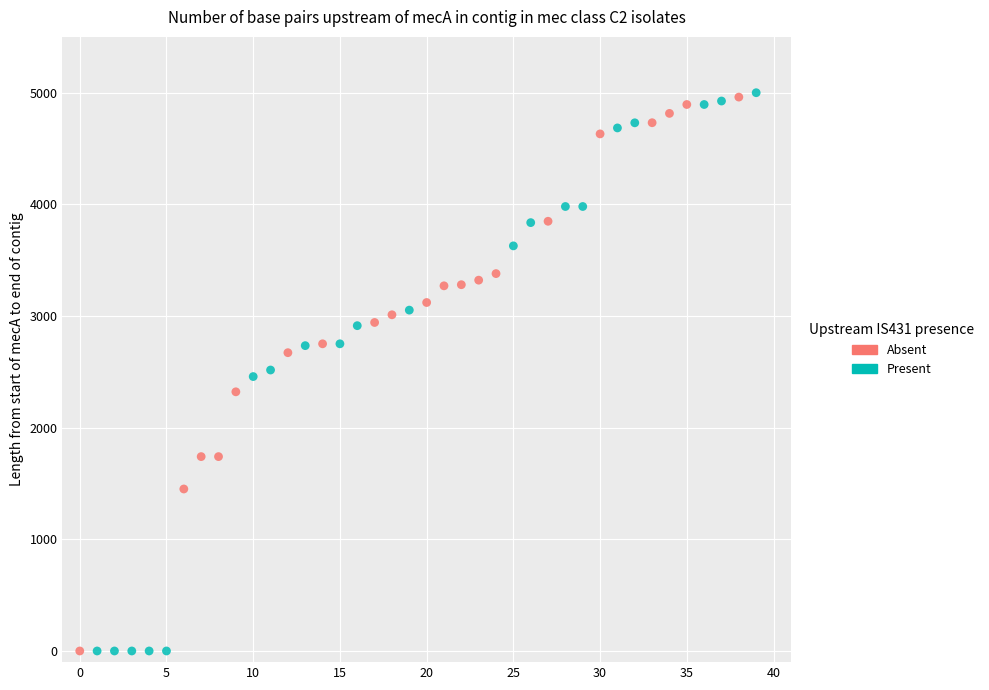

Which series has the widest spread of Y values?

Present